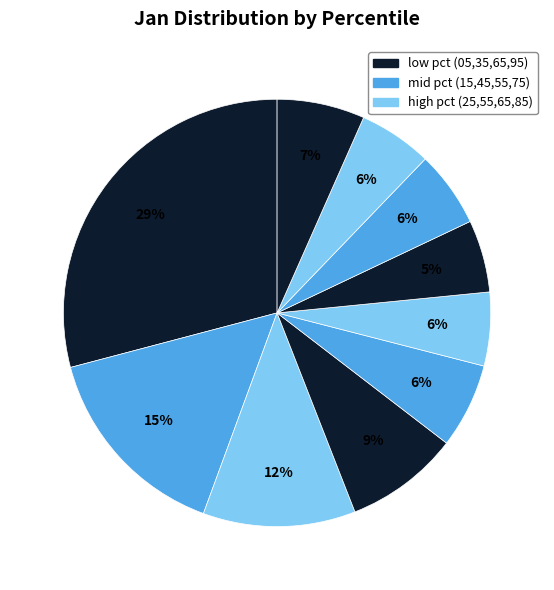

Count the number of slices in the pie.

10